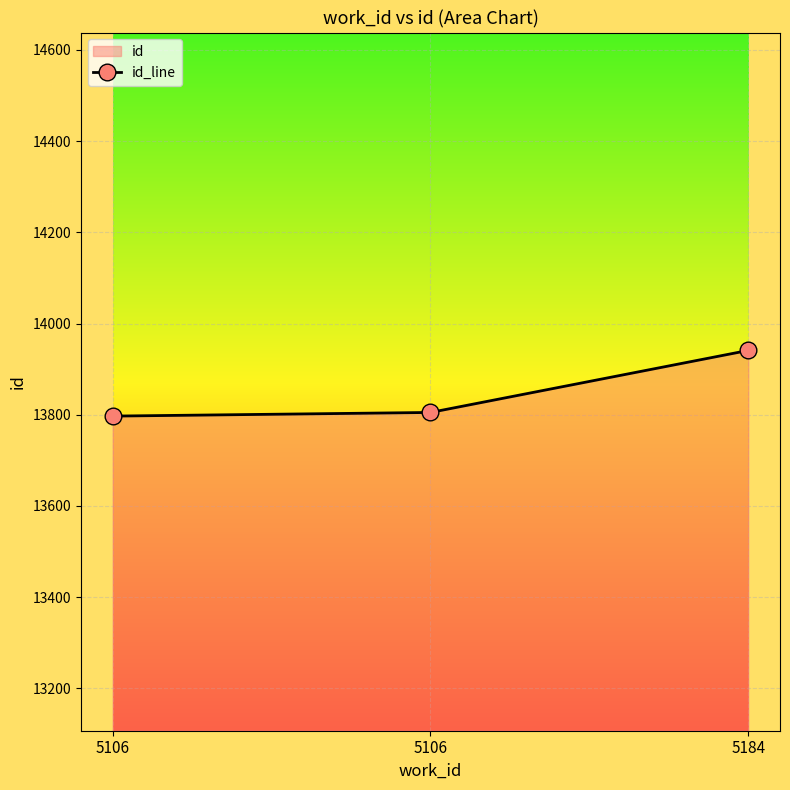

How many data points are less than 13805?

1